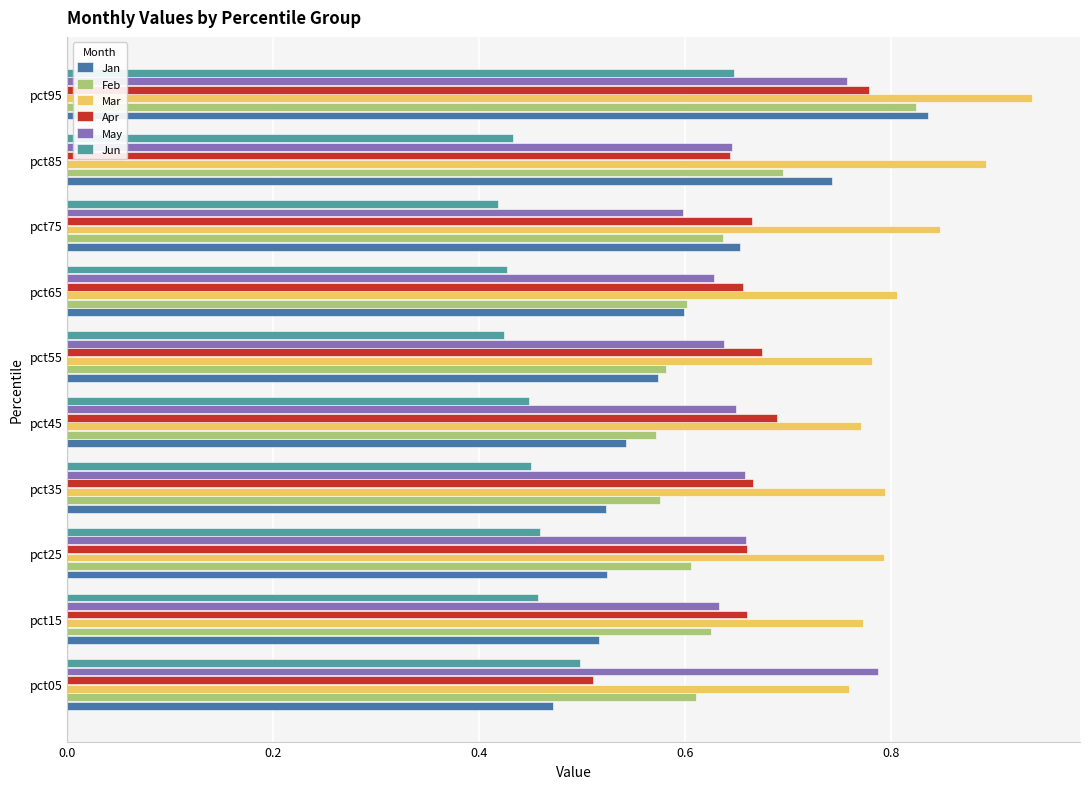

The Mar series shows 0.5 at pct45. True or false?

False